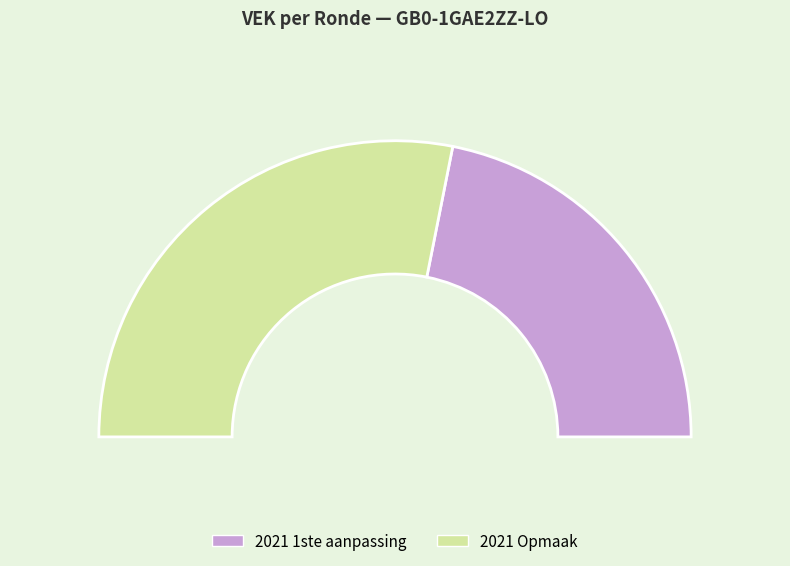

True or false: 2021 Opmaak - ontwerp accounts for 16% of the total.

False